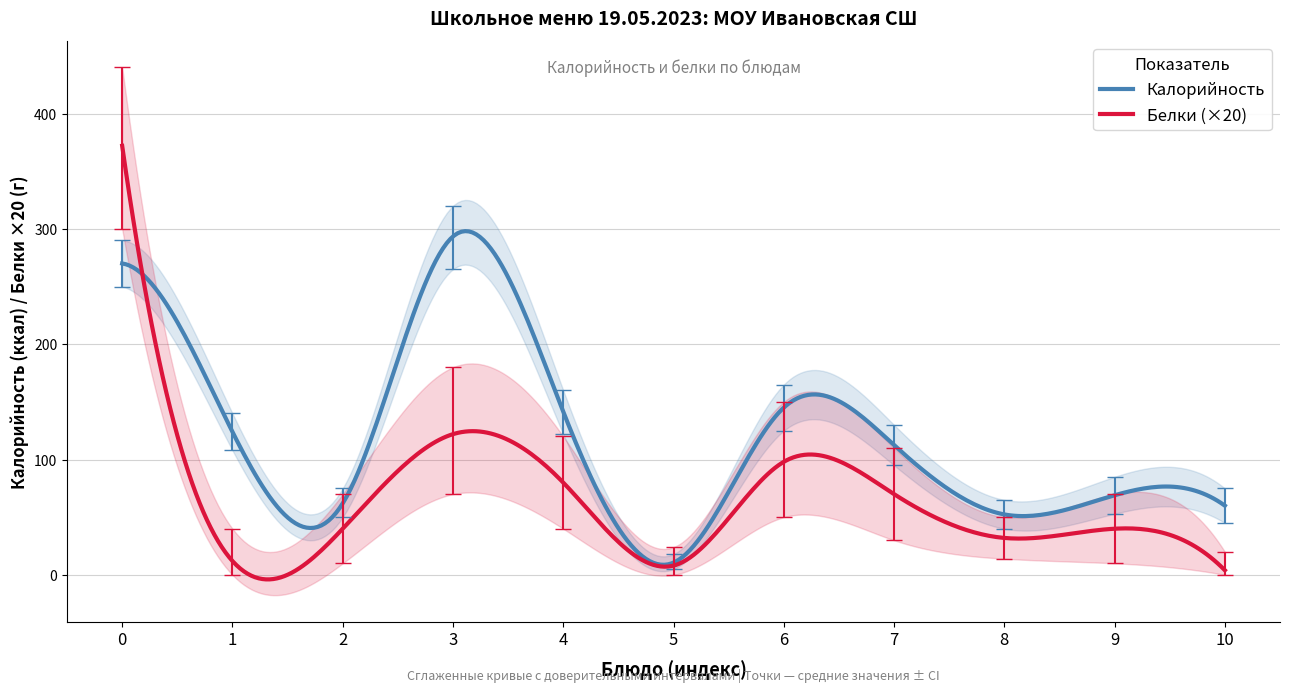

What is the maximum value for Калорийность?

298.0